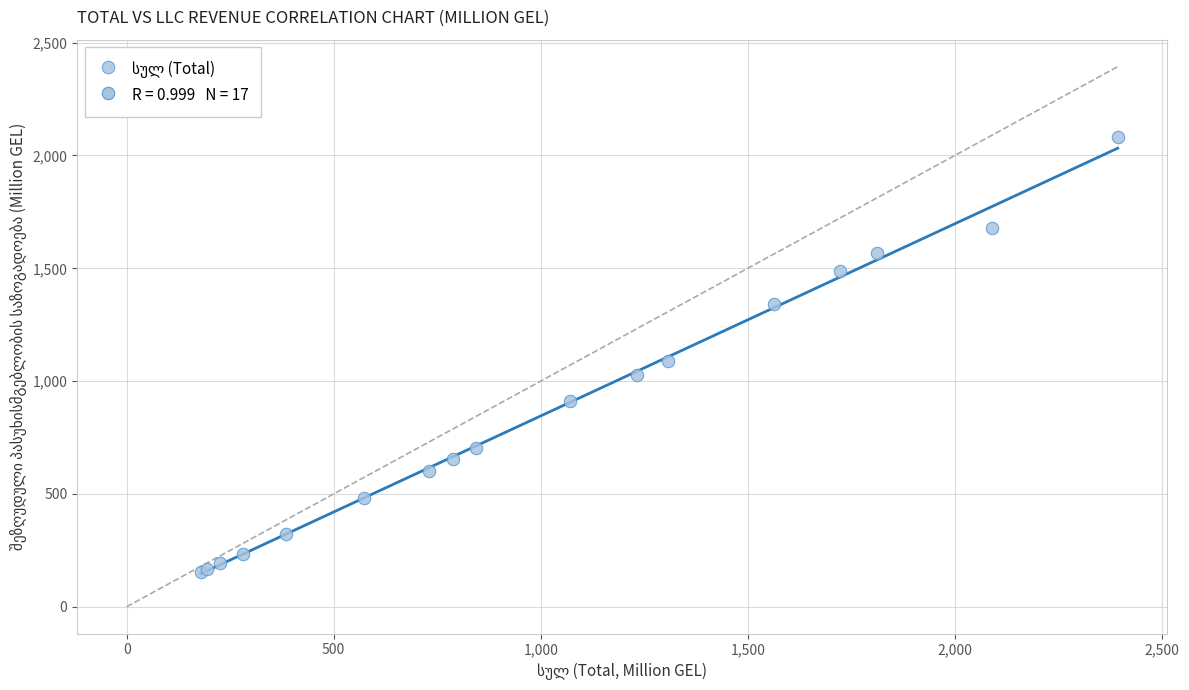

What Y value in the scatter plot is closest to 1117?

1089.7